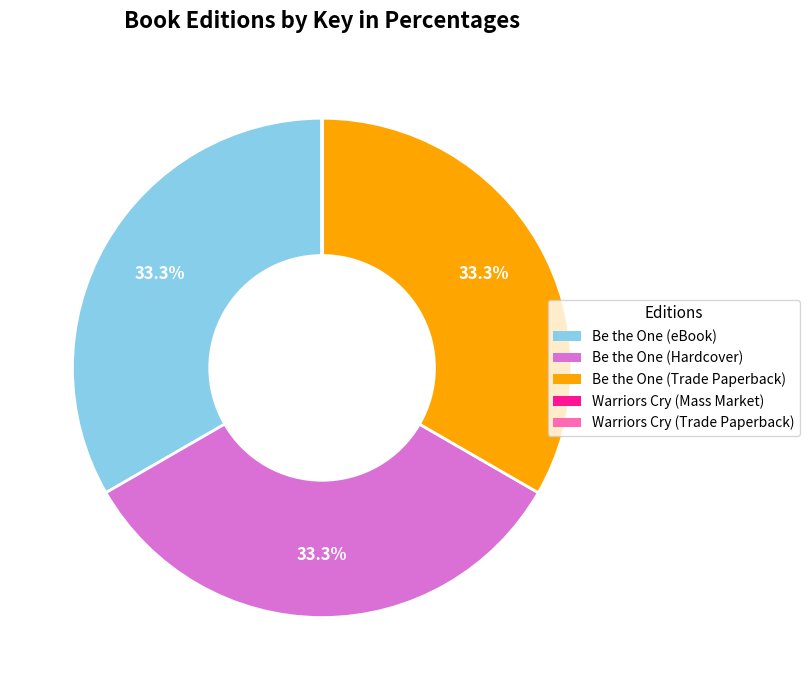

Is there any slice that represents more than half of the pie?

No